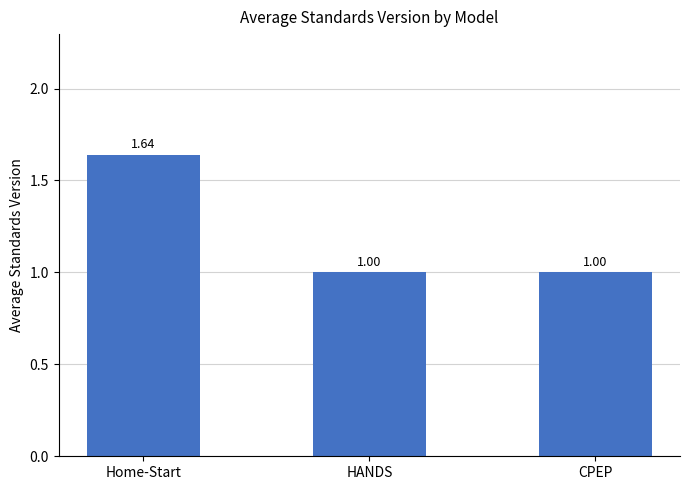

What is the label of the 1st bar from the right?

CPEP